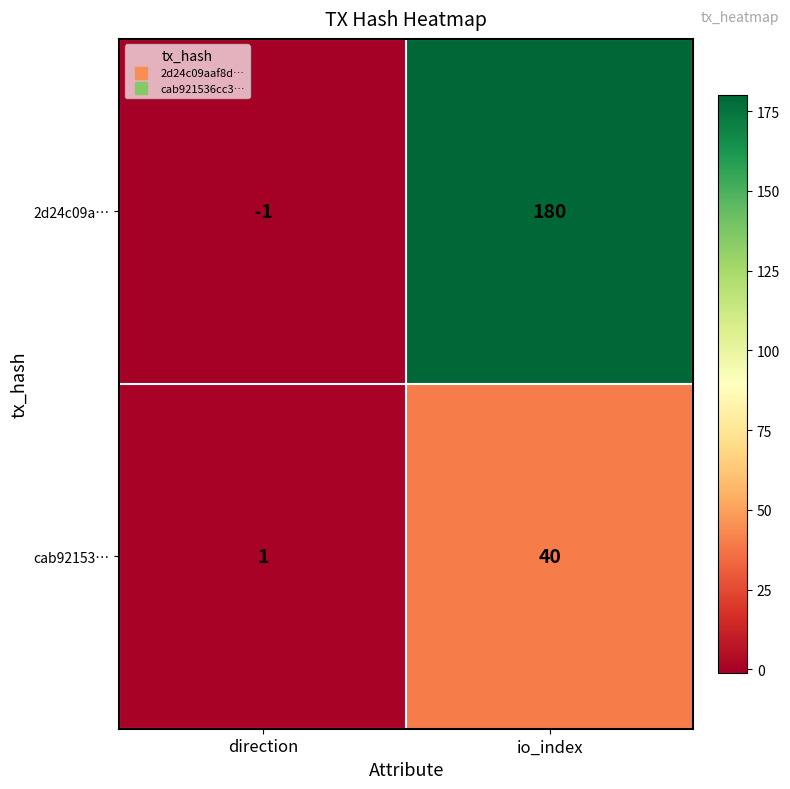

Count the number of categories in the chart.

2